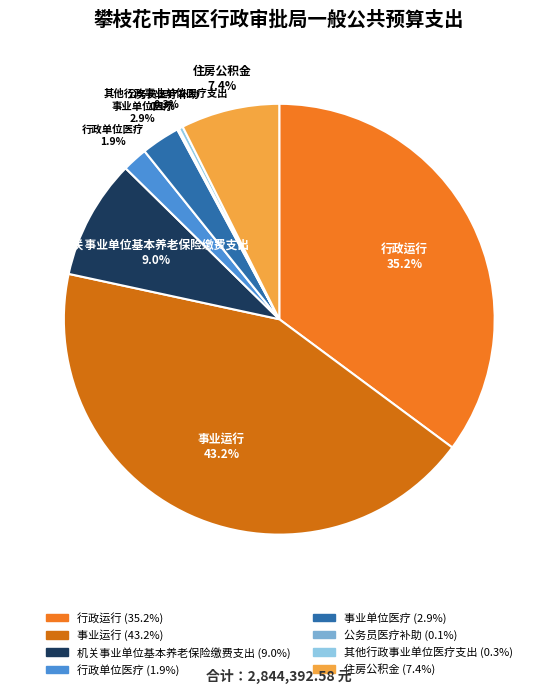

Which category has the biggest portion of the pie?

事业运行